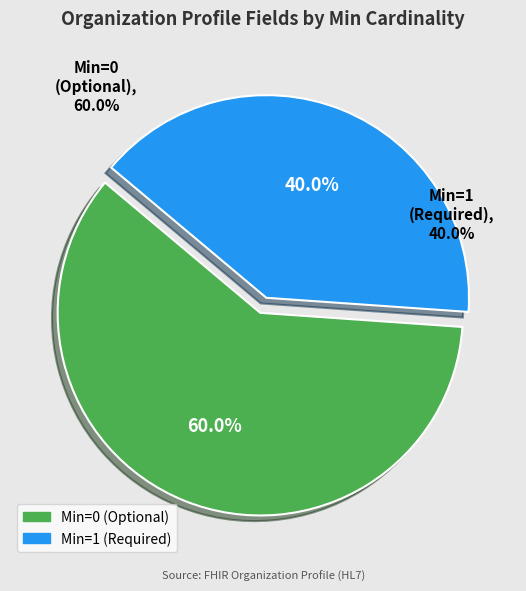

True or false: Organization.active accounts for 12% of the total.

False